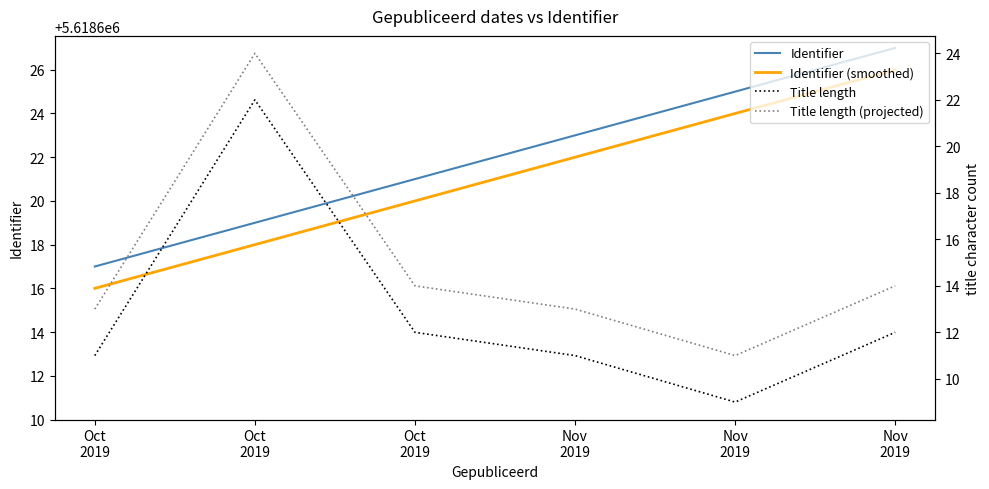

At which category does the chart reach its peak across all series?

Nov
2019